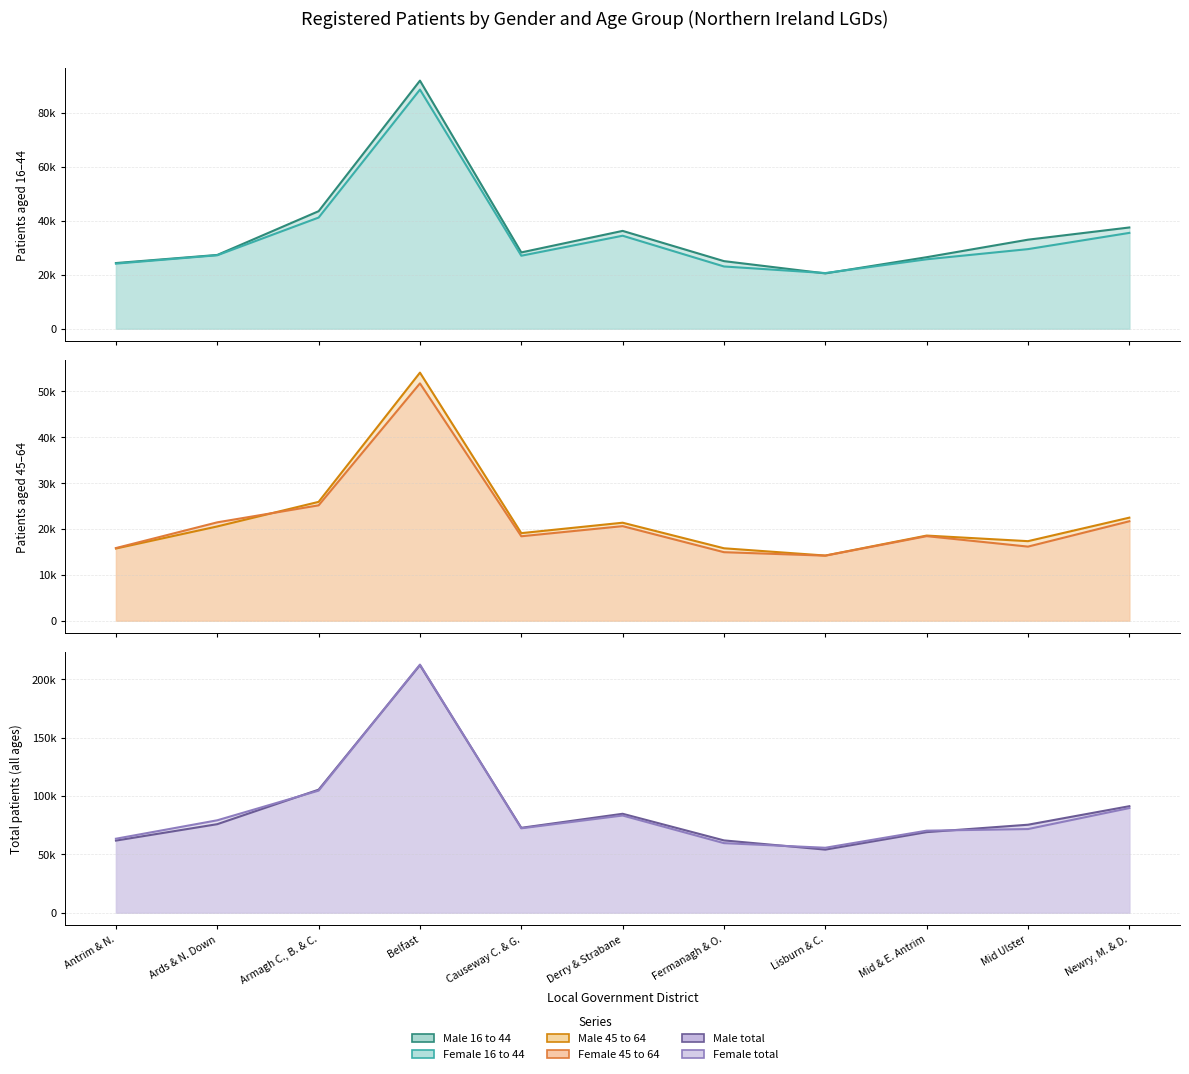

List the series in order of their peak value, highest first.

Female total, Male total, Male 16 to 44, Female 16 to 44, Male 45 to 64, Female 45 to 64